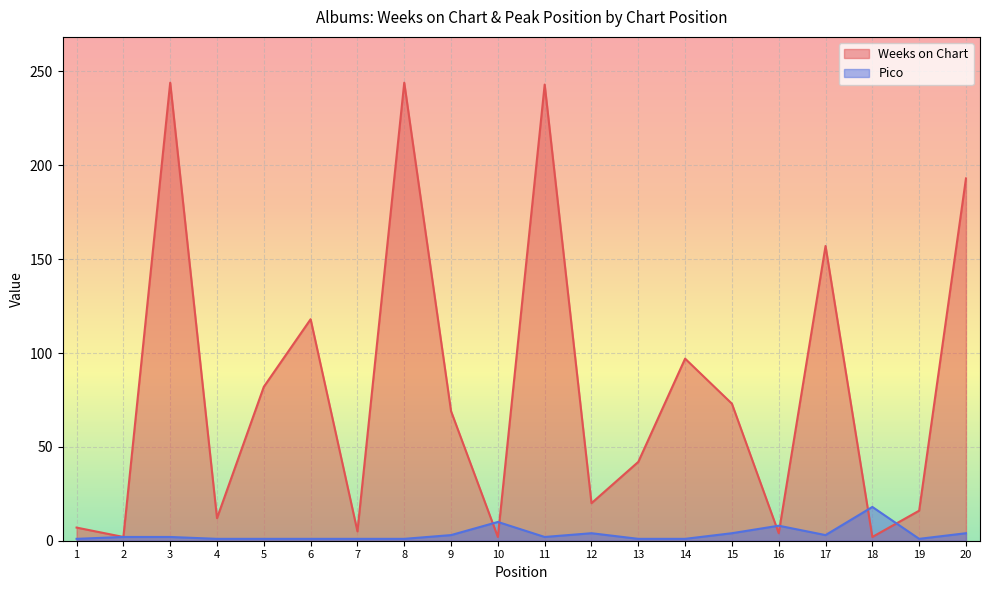

Is it true that Weeks on Chart equals 119 at 3?

False